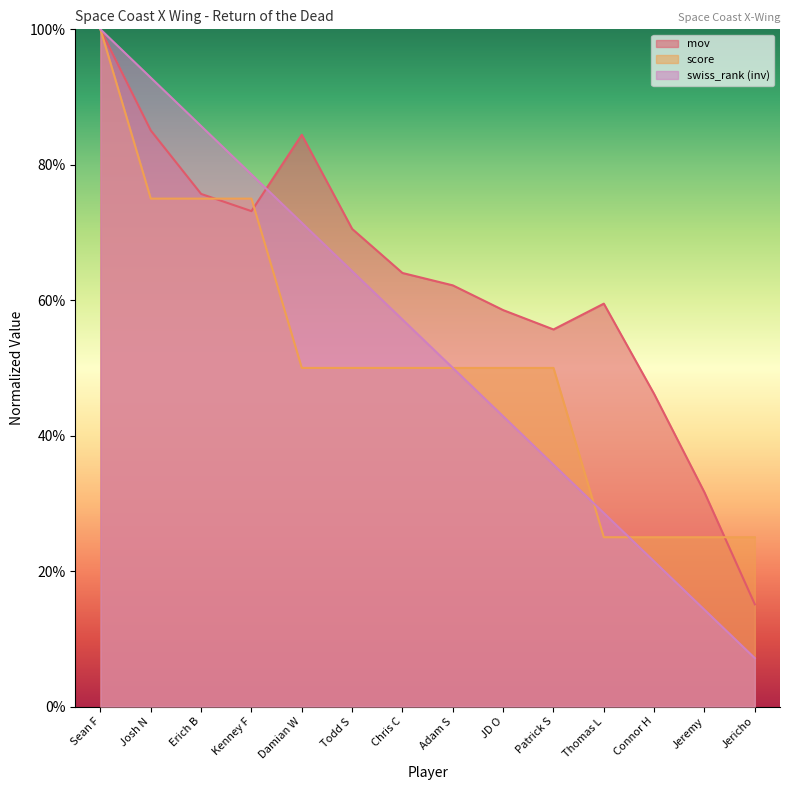

How many intersections are there between score and mov?

3